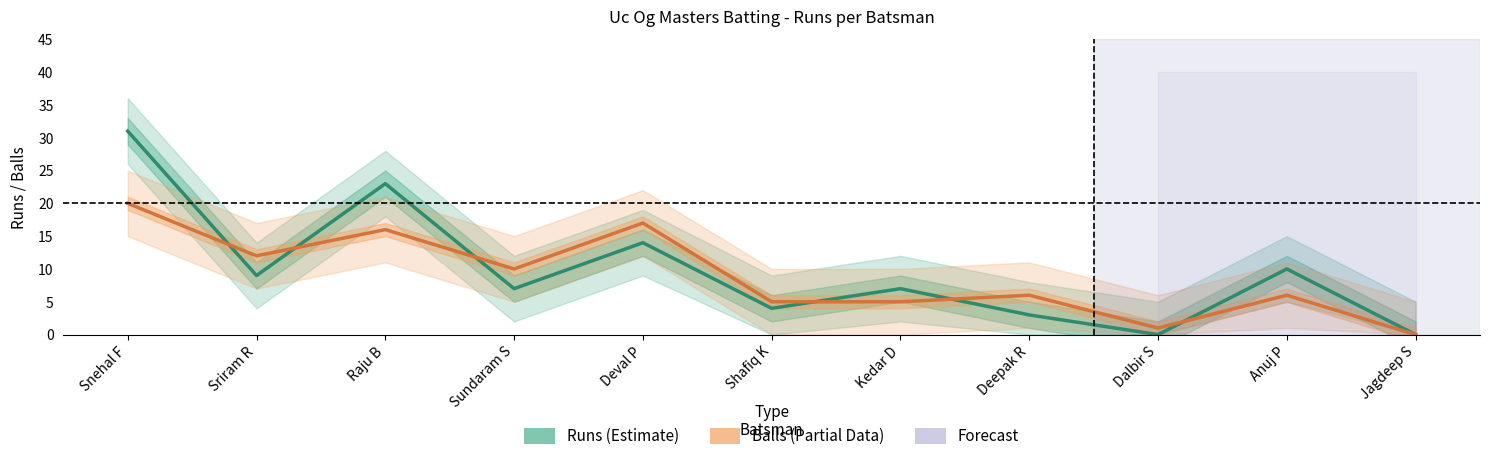

Rank the series at Jagdeep S from lowest to highest value.

Runs (Estimate), Balls (Partial Data)